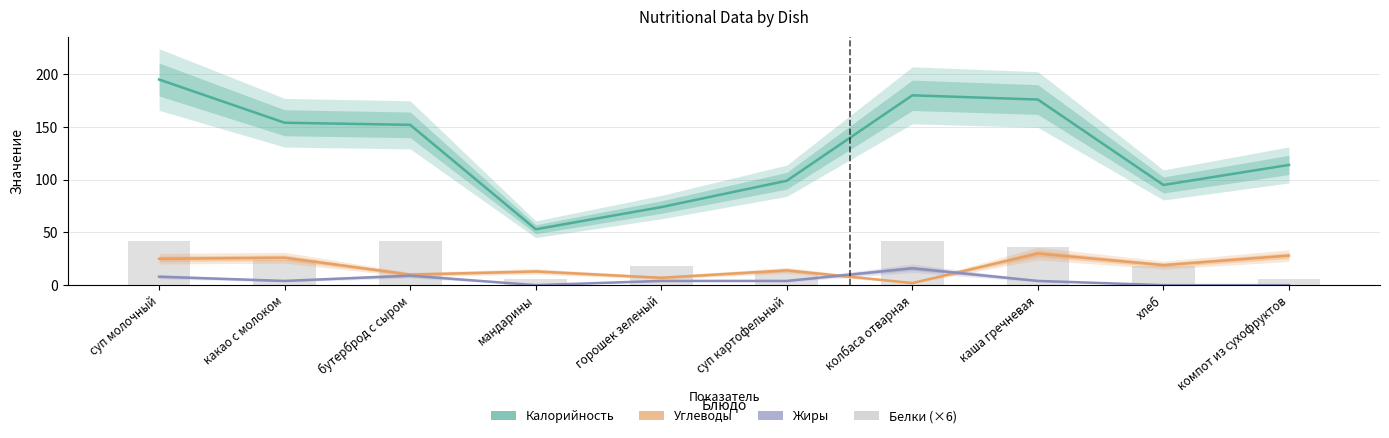

Does the chart contain stacked bars?

No